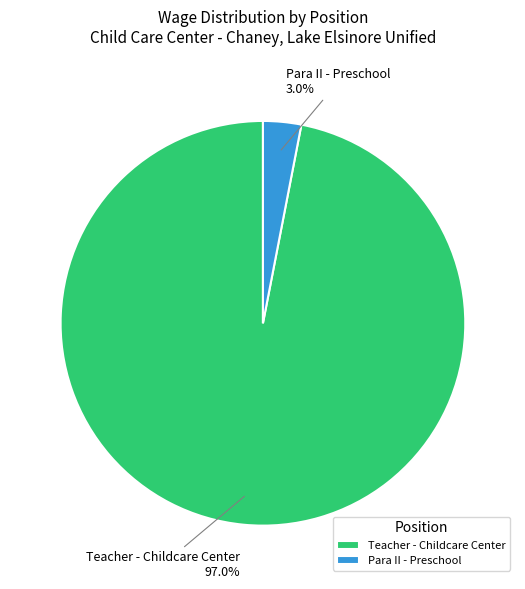

What is the majority slice?

Teacher - Childcare Center